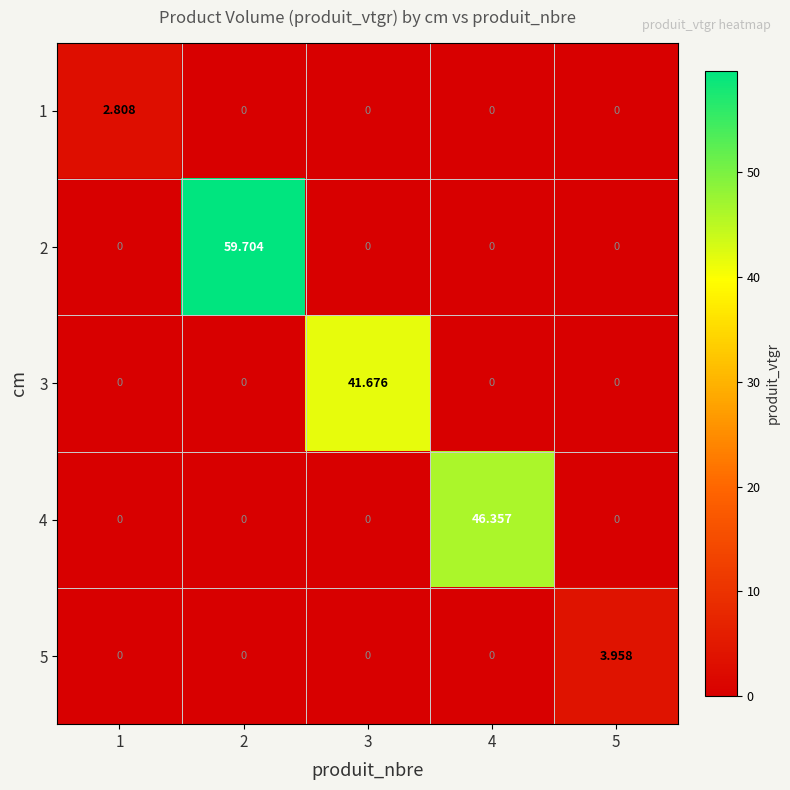

Is the value of 5 at 1 greater than the value of 3 at 3?

No